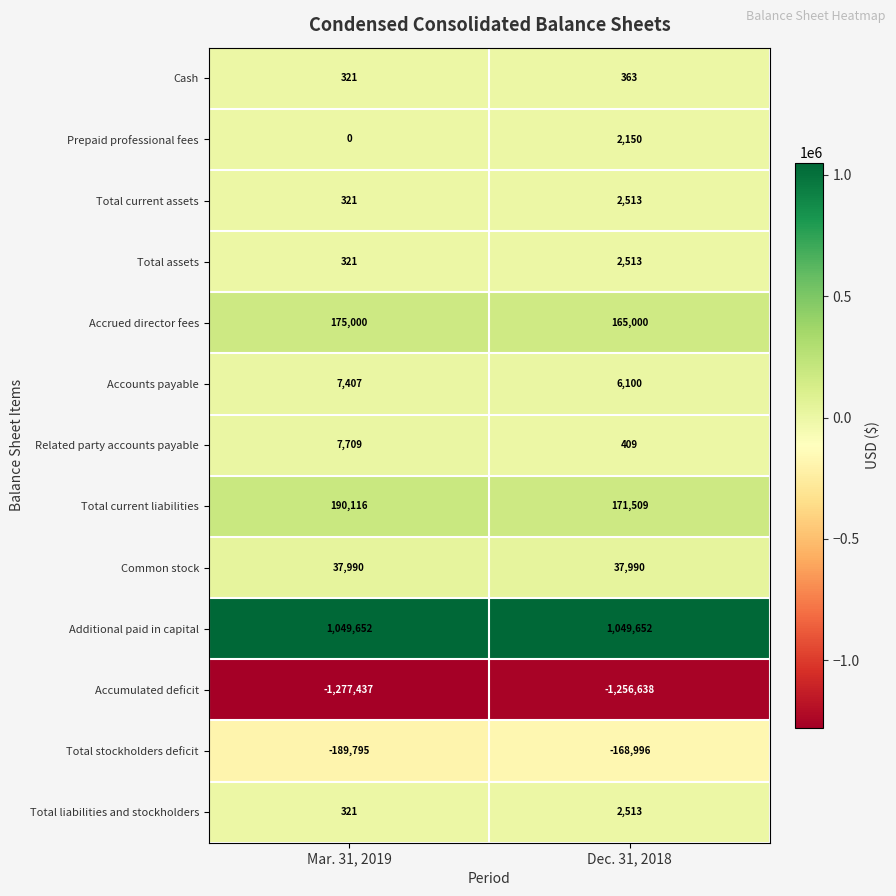

What is the total value across all series at Dec. 31, 2018?

15078